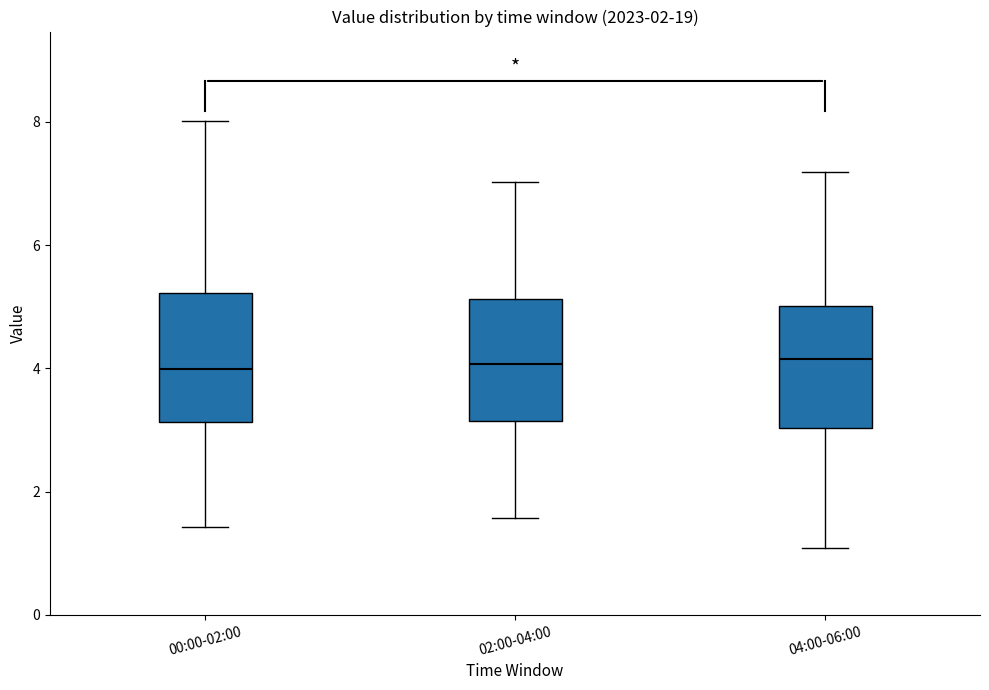

Reading left to right, read every box against the y-axis: the position of its median line, the range the box covers, and the ends of its whiskers. The values are not printed on the chart, so give them approximately, as read against the axis.

00:00-02:00: median 4.0, box 3.2 to 5.2, whiskers 1.4 to 8.0
02:00-04:00: median 4.0, box 3.2 to 5.2, whiskers 1.6 to 7.0
04:00-06:00: median 4.2, box 3.0 to 5.0, whiskers 1.0 to 7.2